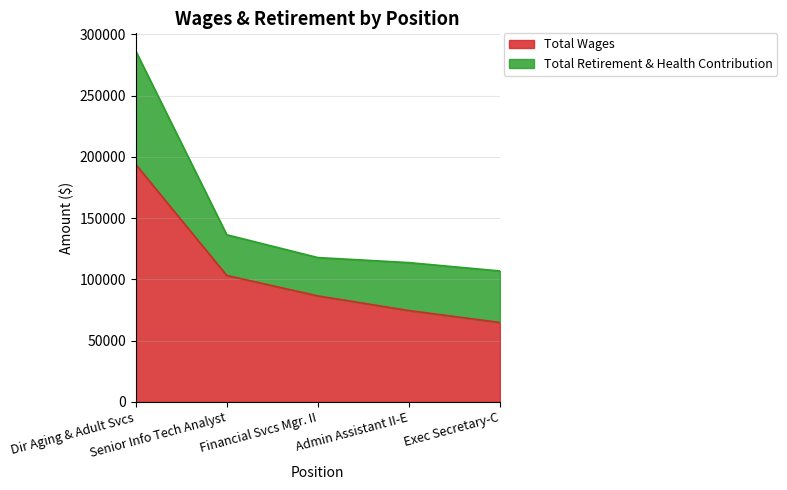

Is it true that the value at Admin Assistant II-E is 74577?

True